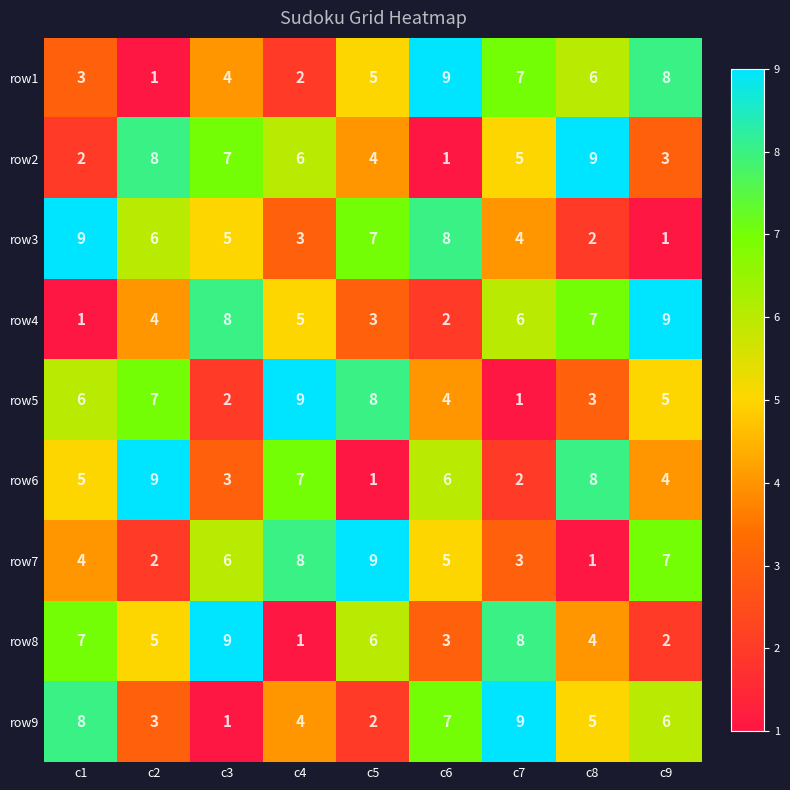

Is it true that row6 equals 2 at c7?

True